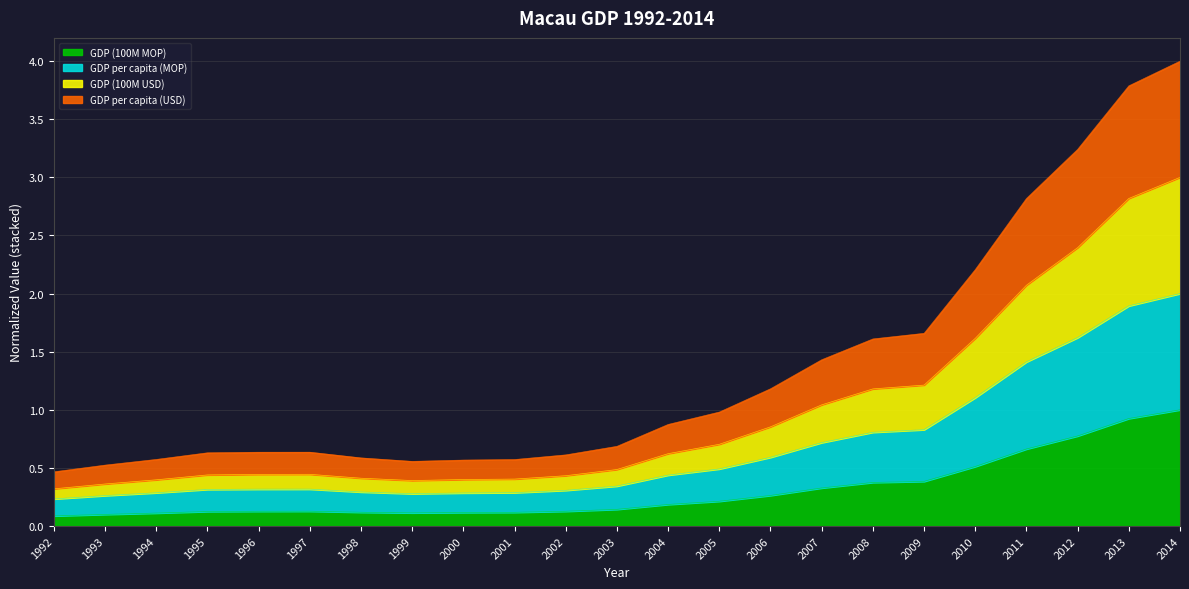

Where is the first local minimum for GDP (100M MOP)?

1999